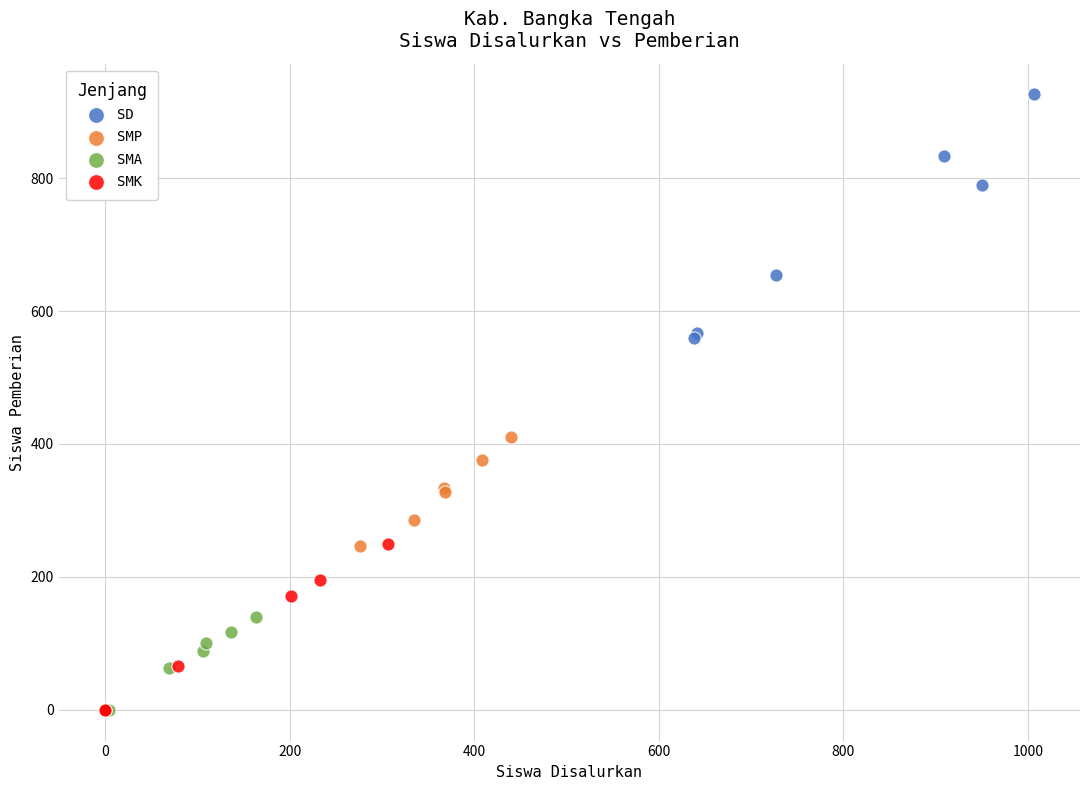

Which series has the largest Y range (max minus min)?

SD